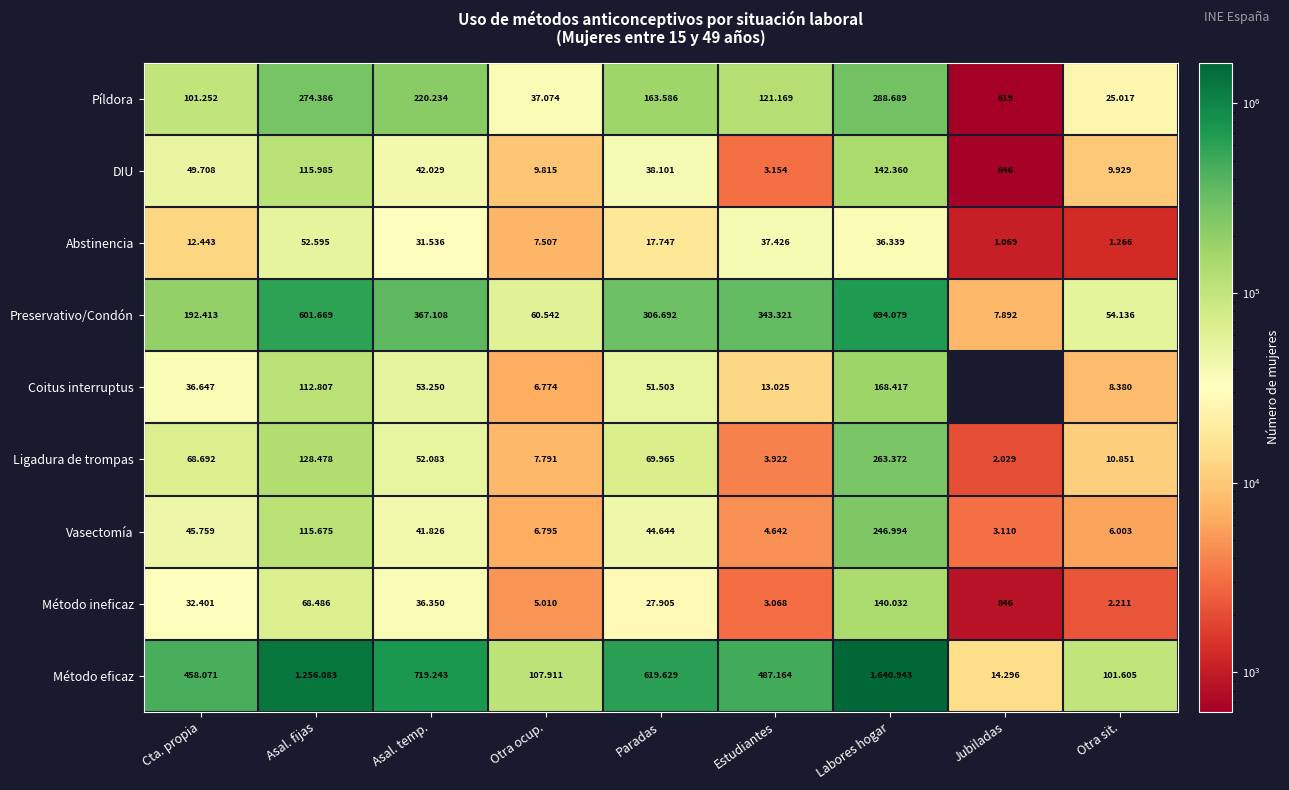

At which category does the chart reach its peak across all series?

Labores hogar